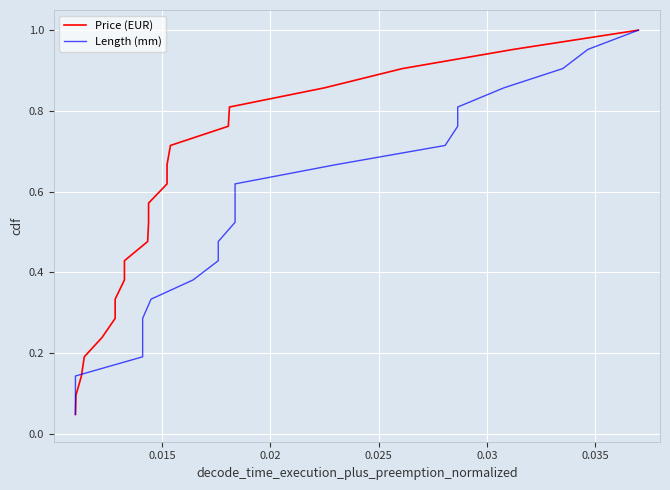

True or false: Price (EUR) and Length (mm) cross at least once.

False